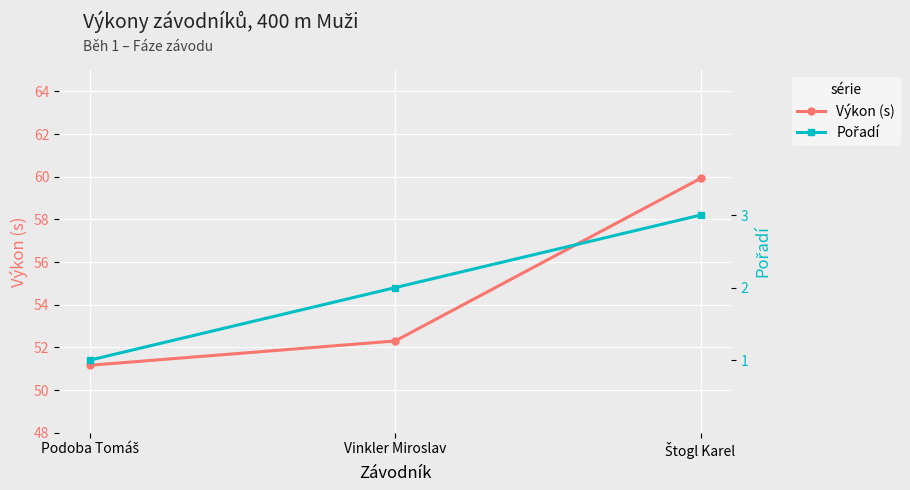

Reading left to right, transcribe all the data shown in this chart.

Výkon (s): Podoba Tomáš=51.2	Vinkler Miroslav=52.3	Štogl Karel=59.9
Pořadí: Podoba Tomáš=1.0	Vinkler Miroslav=2.0	Štogl Karel=3.0